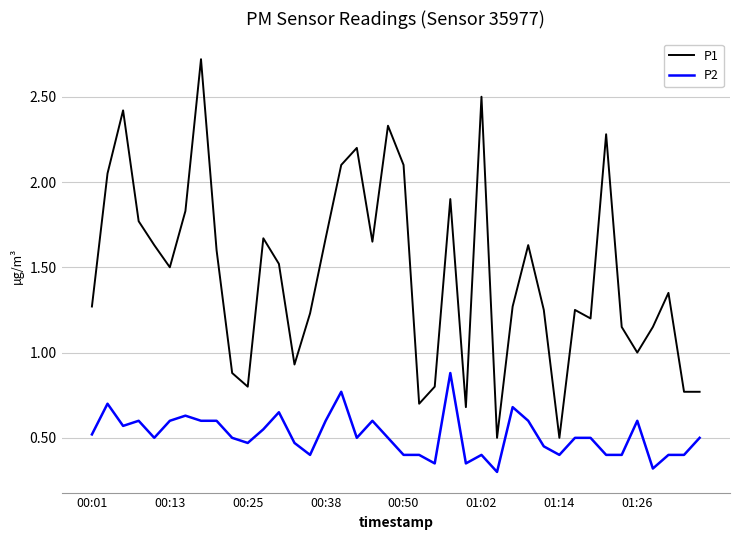

True or false: P2 and P1 intersect in this chart.

False